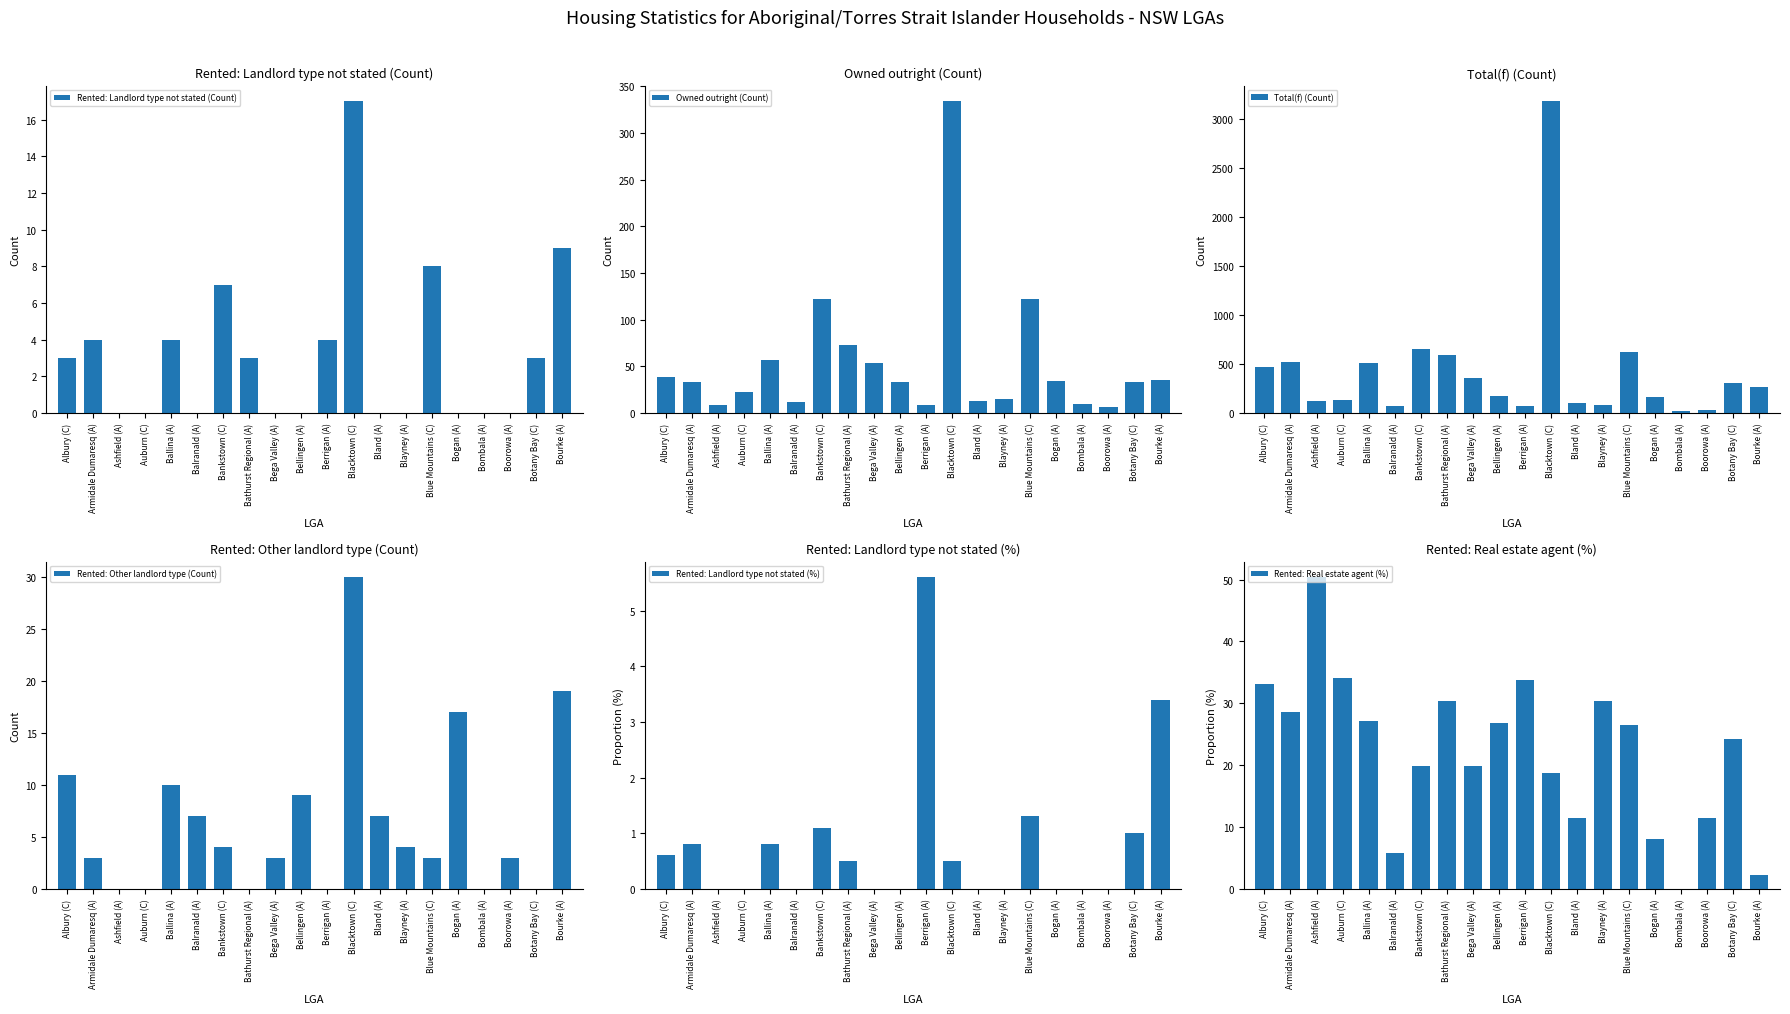

Which series has the widest spread of values?

Total(f) (Count)